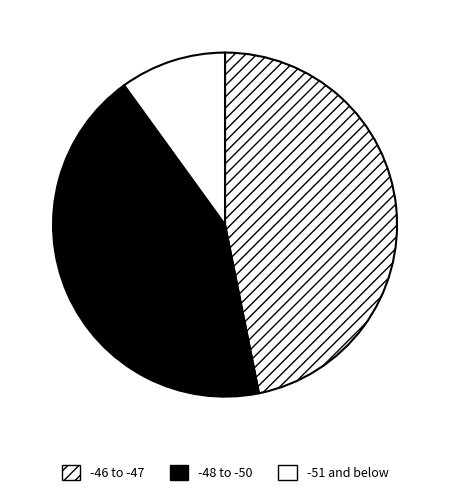

How many segments does this pie chart have?

3